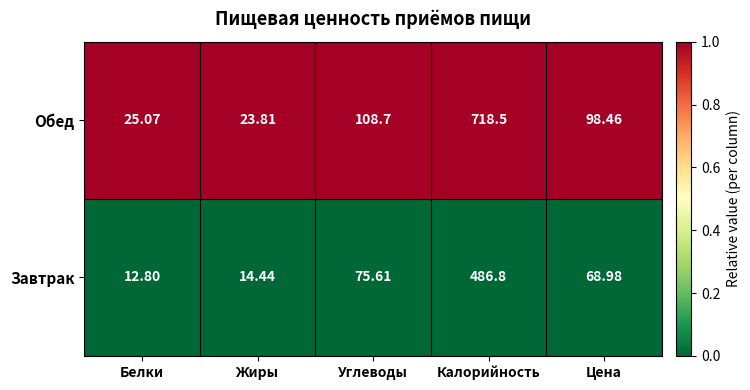

Which series has the largest range (max minus min)?

Обед